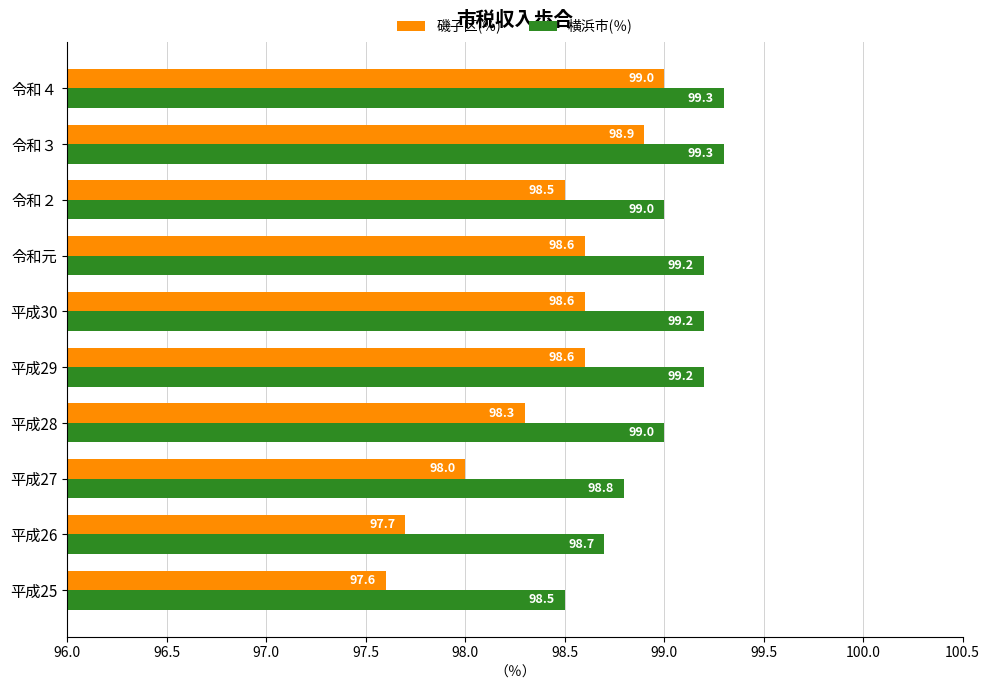

At how many categories does at least one series exceed 97?

10